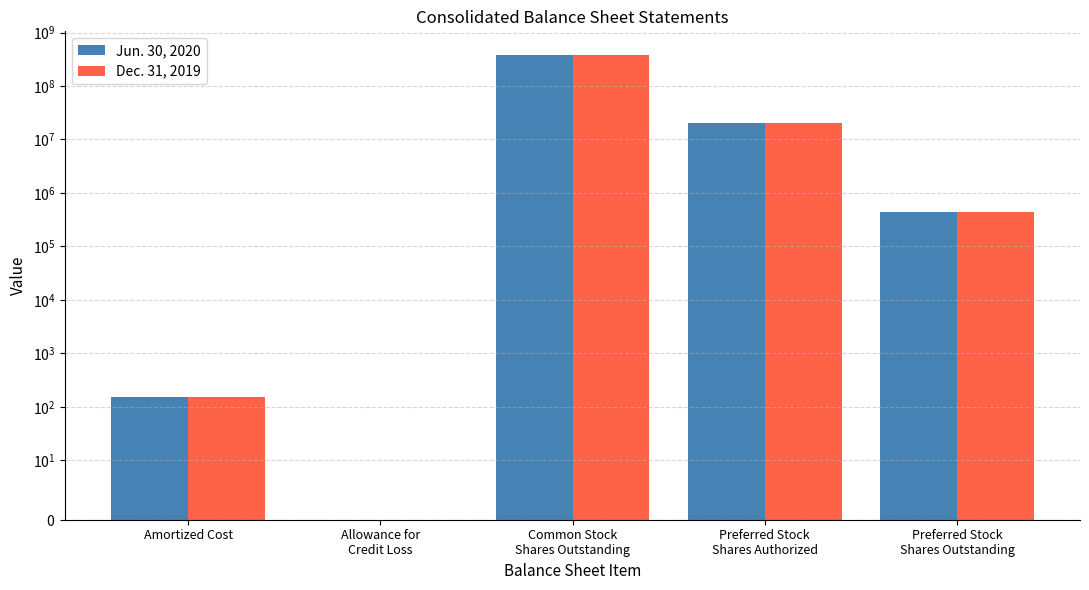

Reading left to right, transcribe all the data shown in this chart.

Jun. 30, 2020: 151.4	-0.8	382917033.0	20000000.0	440000.0
Dec. 31, 2019: 150.1	0.0	382135680.0	20000000.0	440000.0